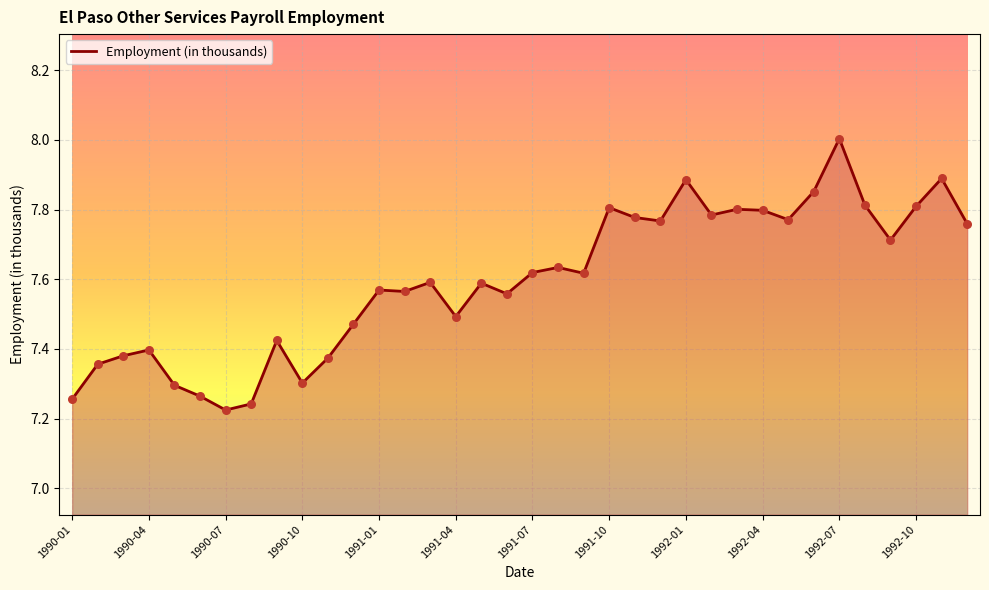

What is the greatest value displayed?

8.0